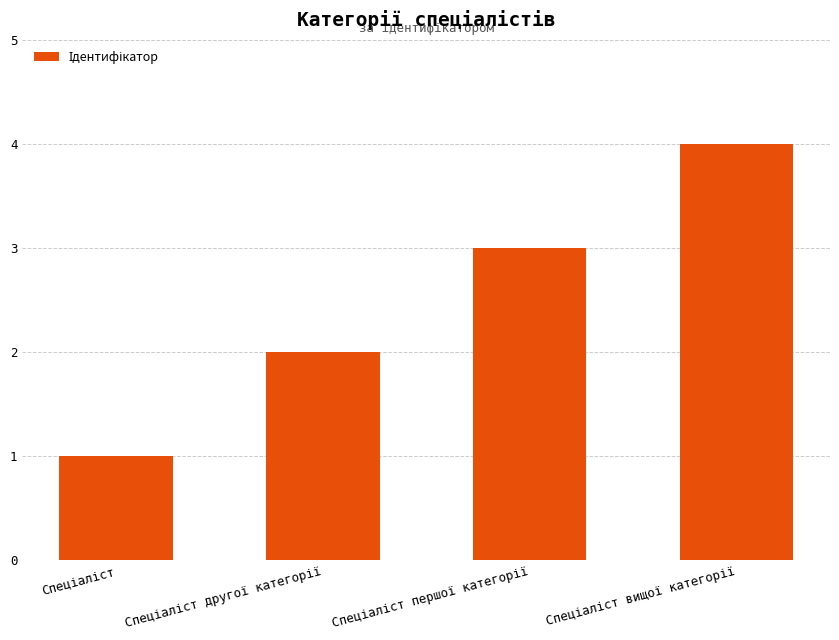

What is the sum of all values?

10